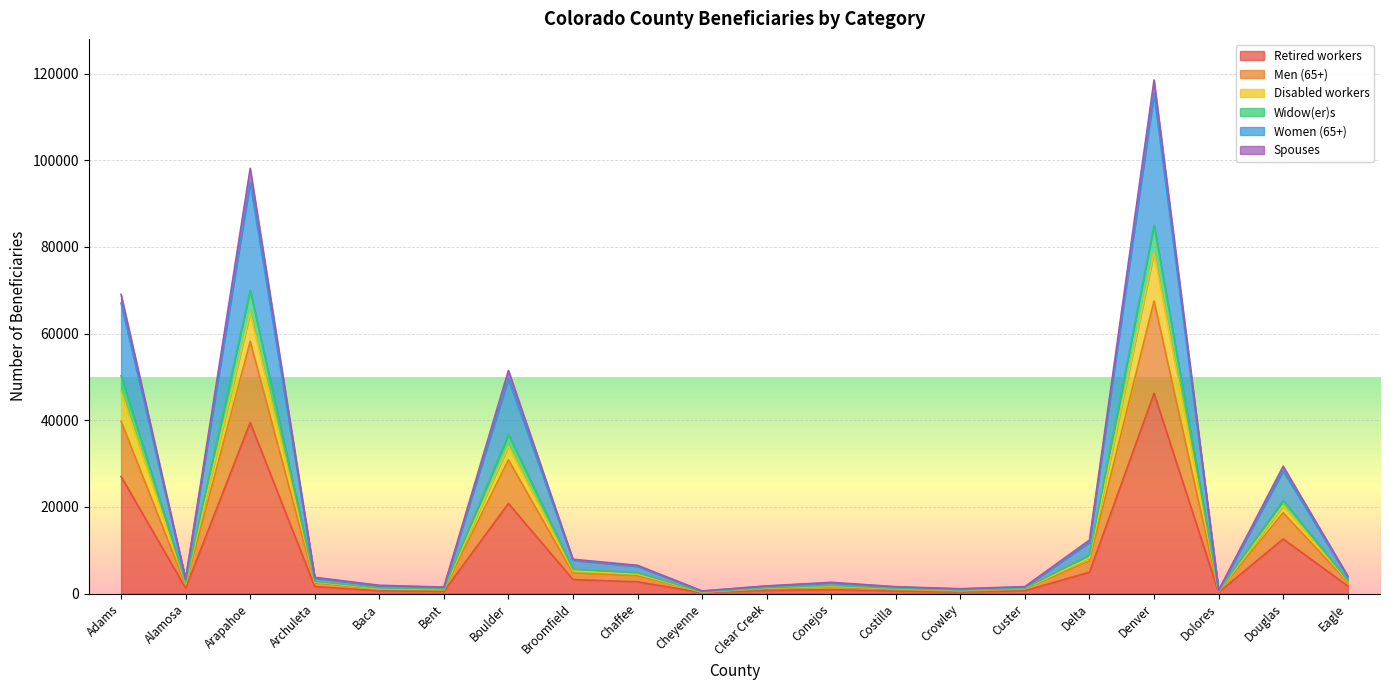

True or false: Retired workers has a value of 20800 at Boulder.

True